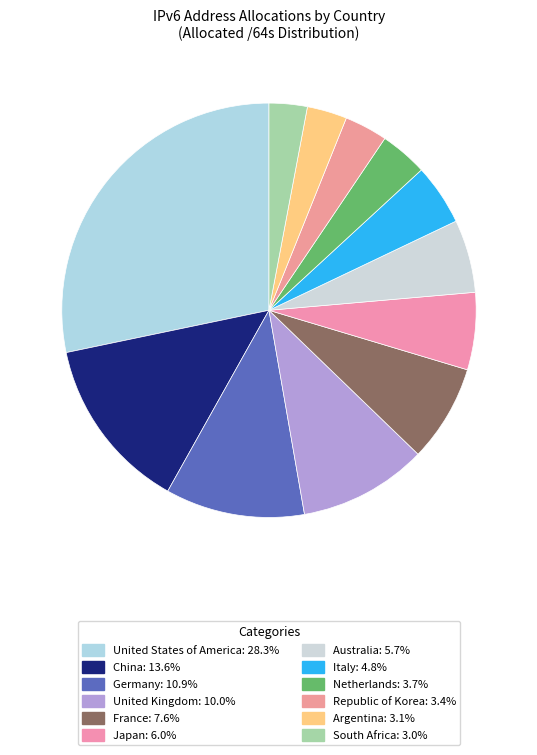

Which category has the biggest portion of the pie?

United States of America